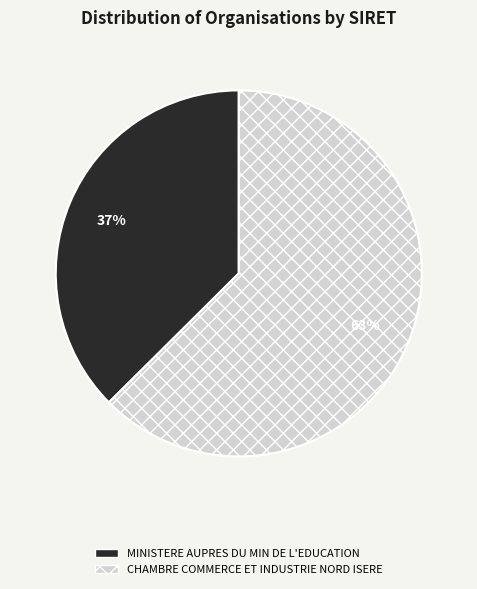

Is the sum of MINISTERE AUPRES DU MIN DE L'EDUCATION and CHAMBRE COMMERCE ET INDUSTRIE NORD ISERE greater than half?

Yes